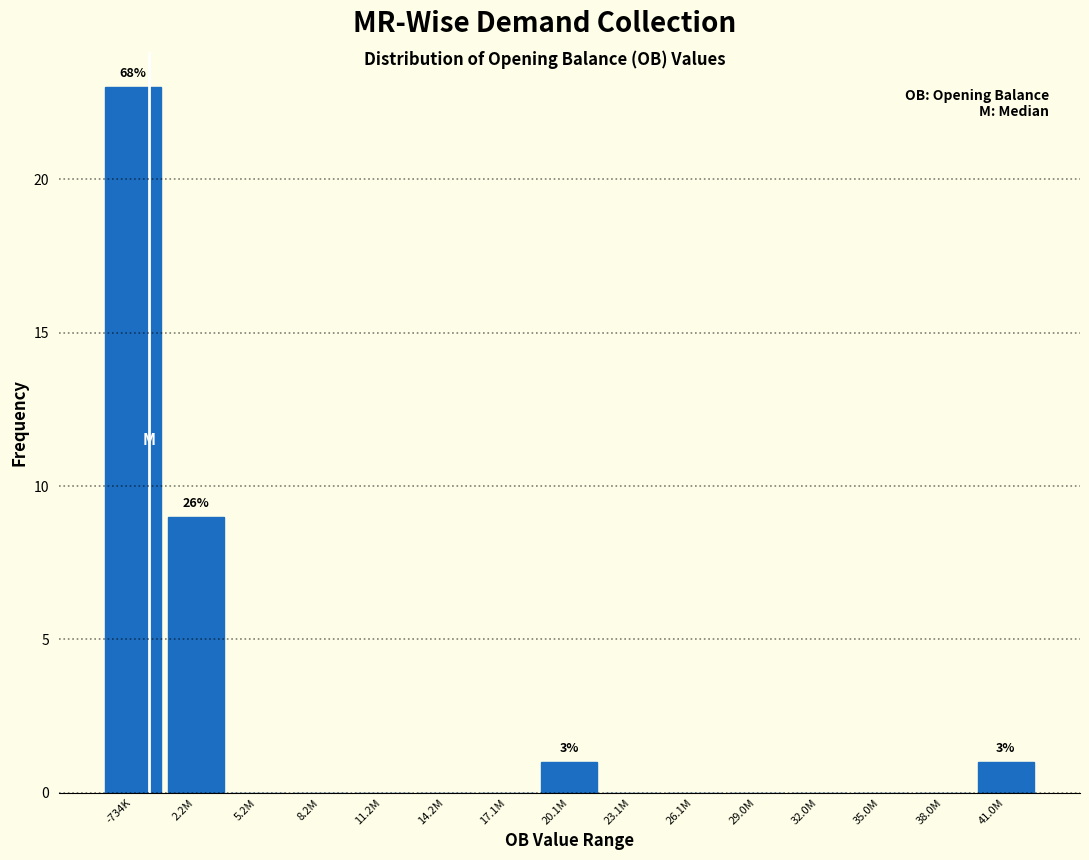

Reading left to right, what are all the values shown in this chart?

-734K=23	2.2M=9	5.2M=0	8.2M=0	11.2M=0	14.2M=0	17.1M=0	20.1M=1	23.1M=0	26.1M=0	29.0M=0	32.0M=0	35.0M=0	38.0M=0	41.0M=1